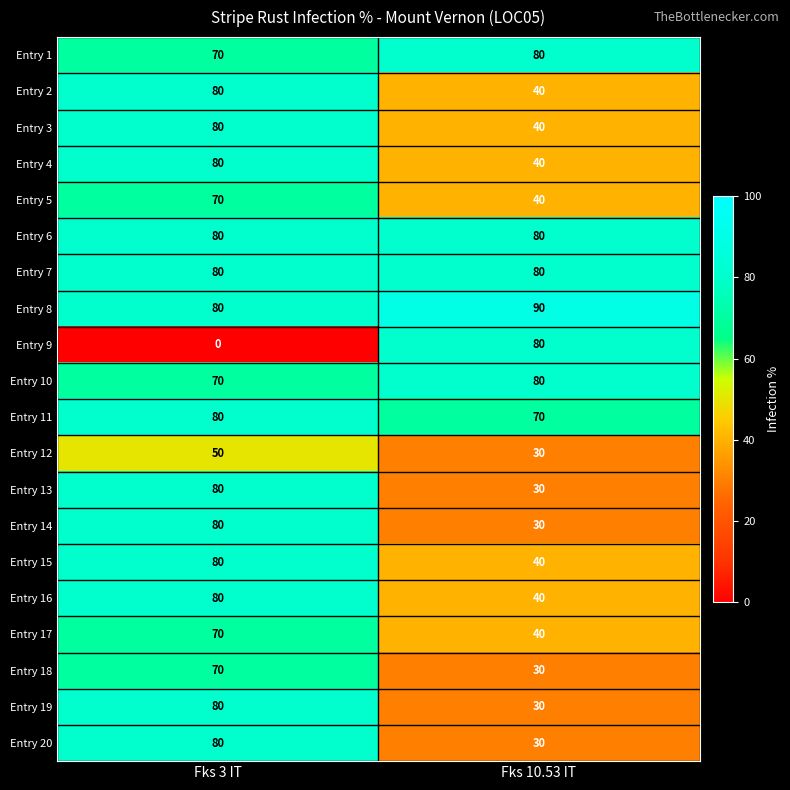

At which label does Entry 9 reach its minimum?

Fks 3 IT